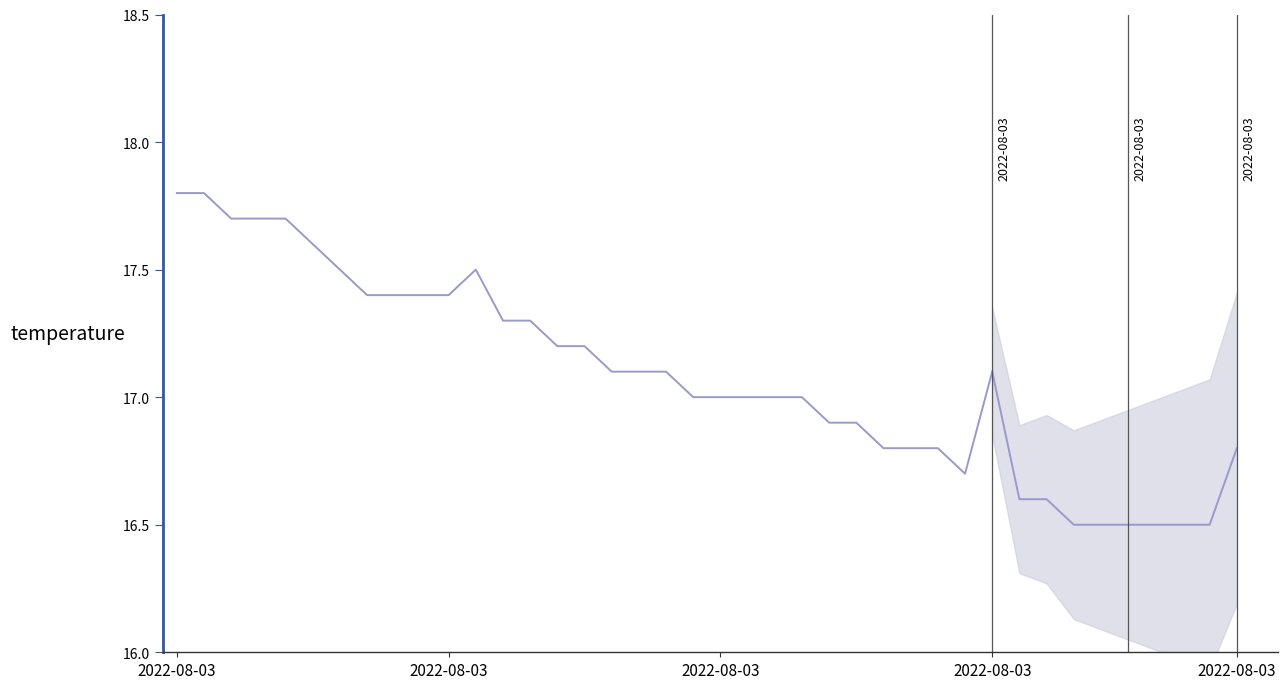

True or false: there are more than 2 points higher than both neighbors.

False